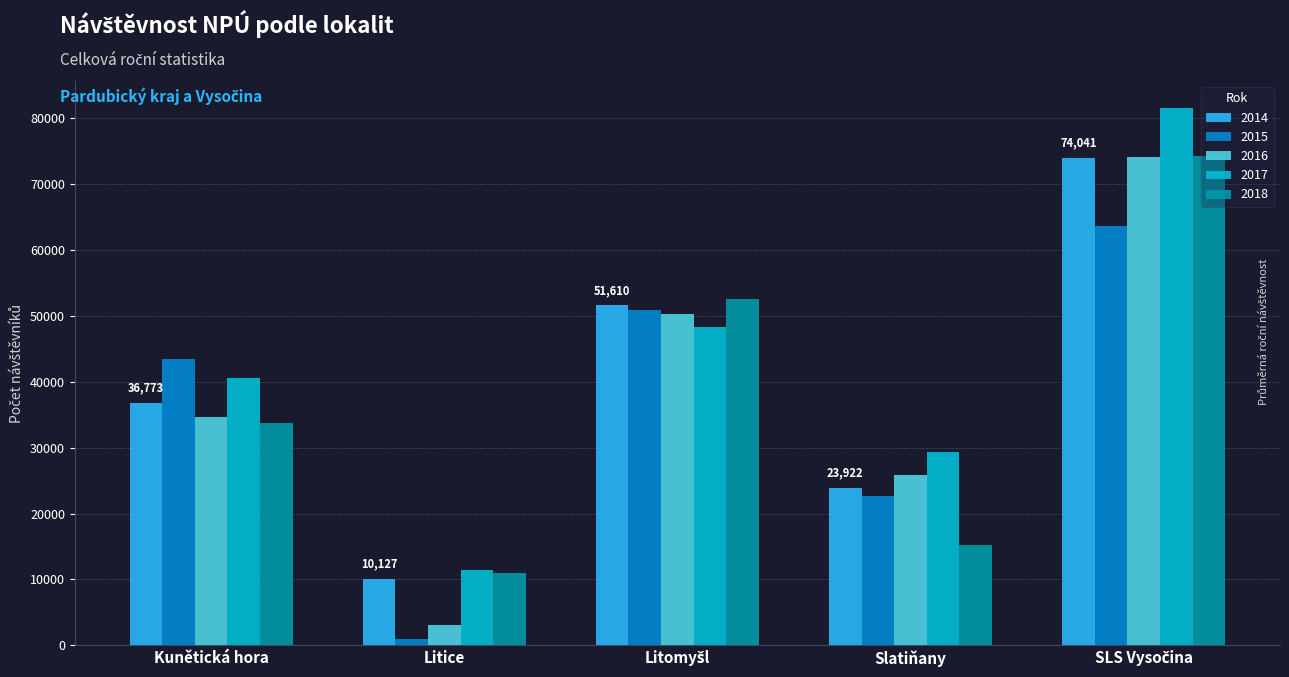

Which series has the largest range (max minus min)?

2016